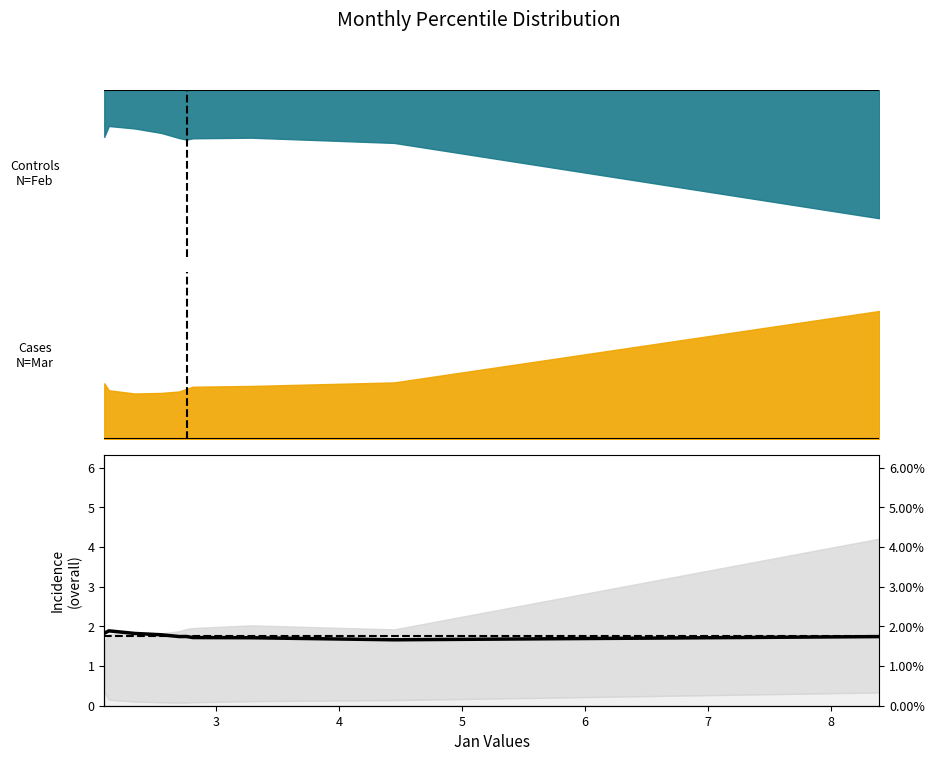

Does the chart display data point markers on the line(s)?

No